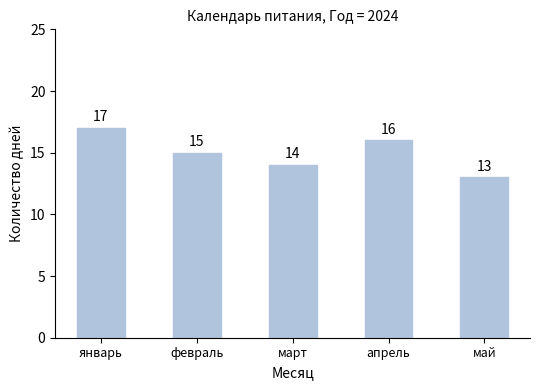

Which has a higher value, январь or март?

январь